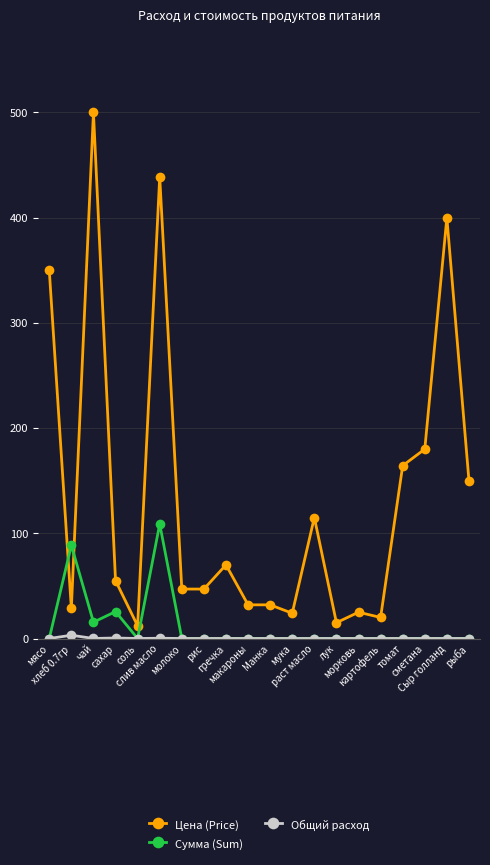

What position from the left is Сыр голланд?

19